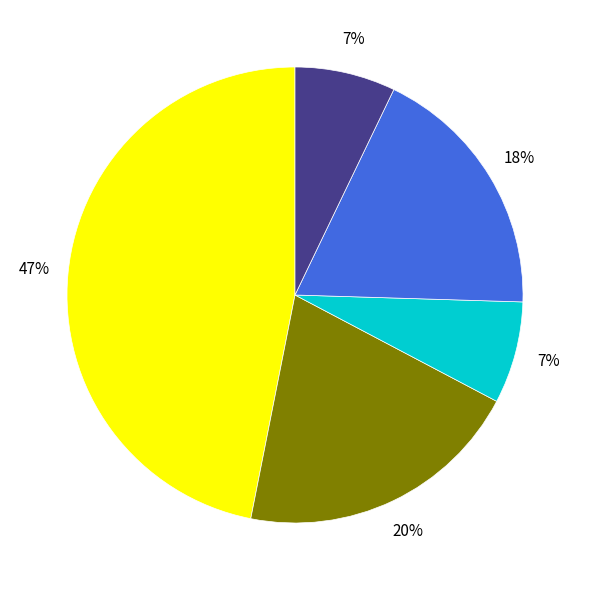

Does any single category account for the majority?

No